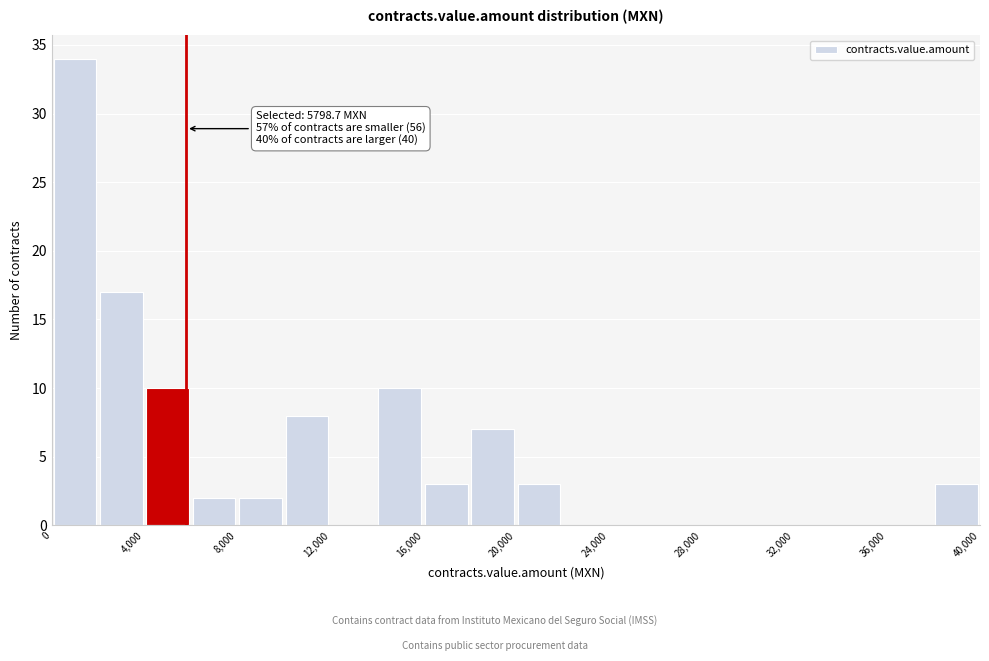

Over which range of the x-axis is the bar tallest?

0 to 2000